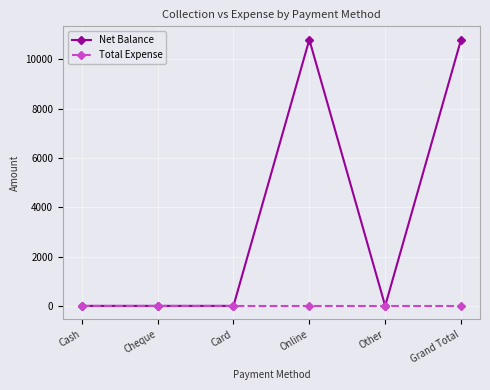

How many lines are shown in the chart?

2